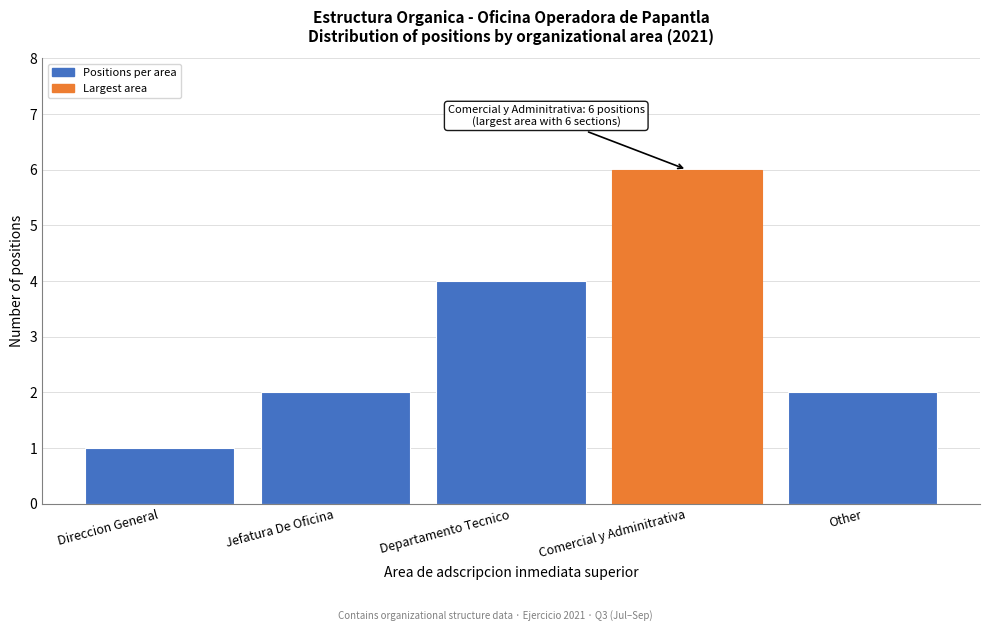

Reading left to right, list all the values displayed in this chart.

1	2	4	6	2